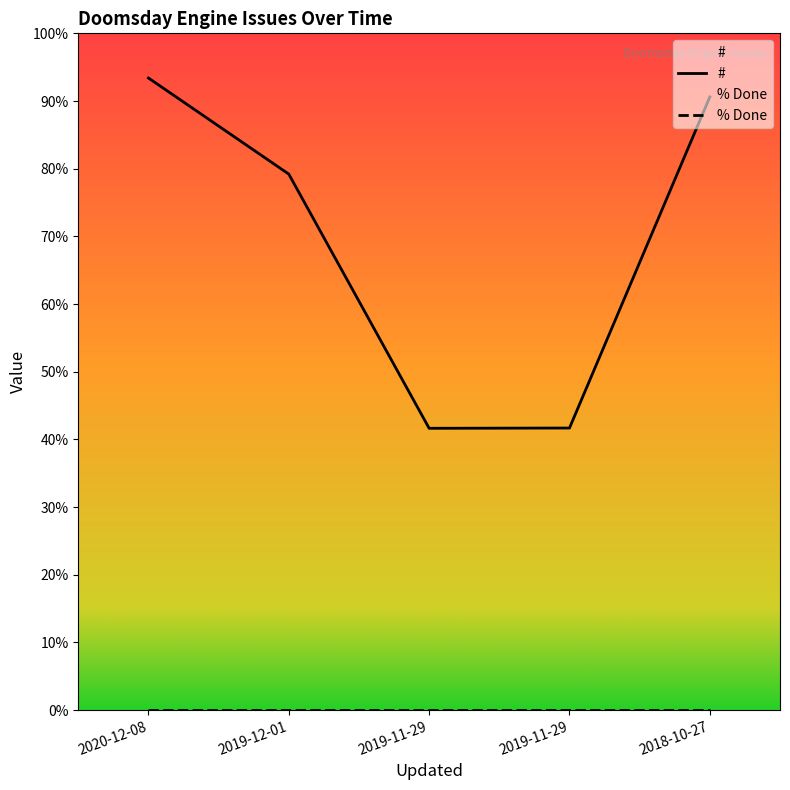

True or false: the data shows 1221 at 2018-10-27.

False